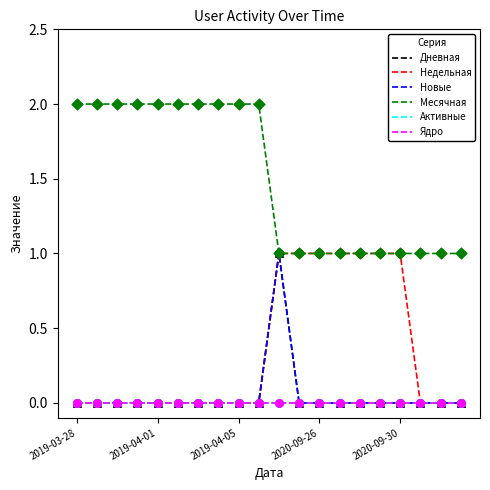

Is this an area chart (filled region under the line)?

No